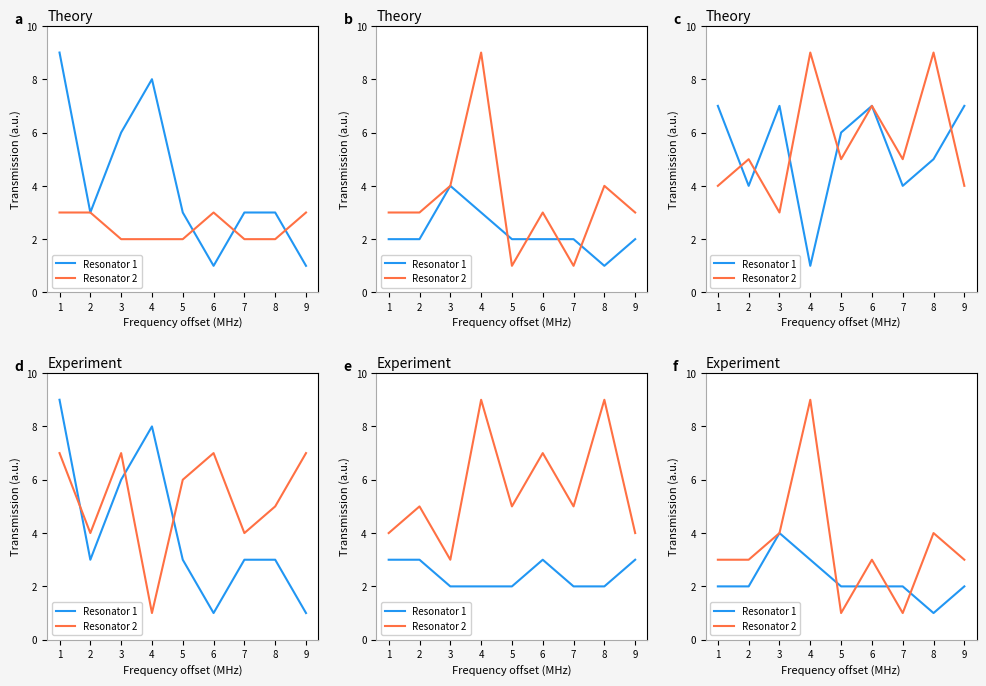

The value of Resonator 2 at 5 is 1. True or false?

False